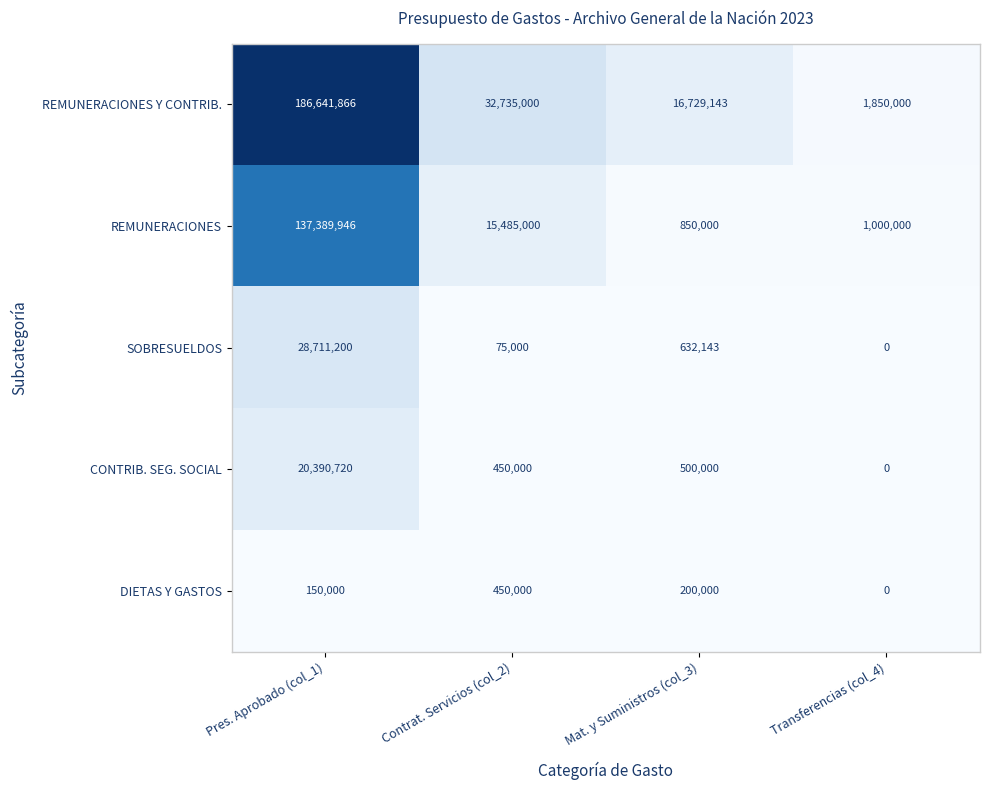

At which category does the chart reach its peak across all series?

Pres. Aprobado (col_1)